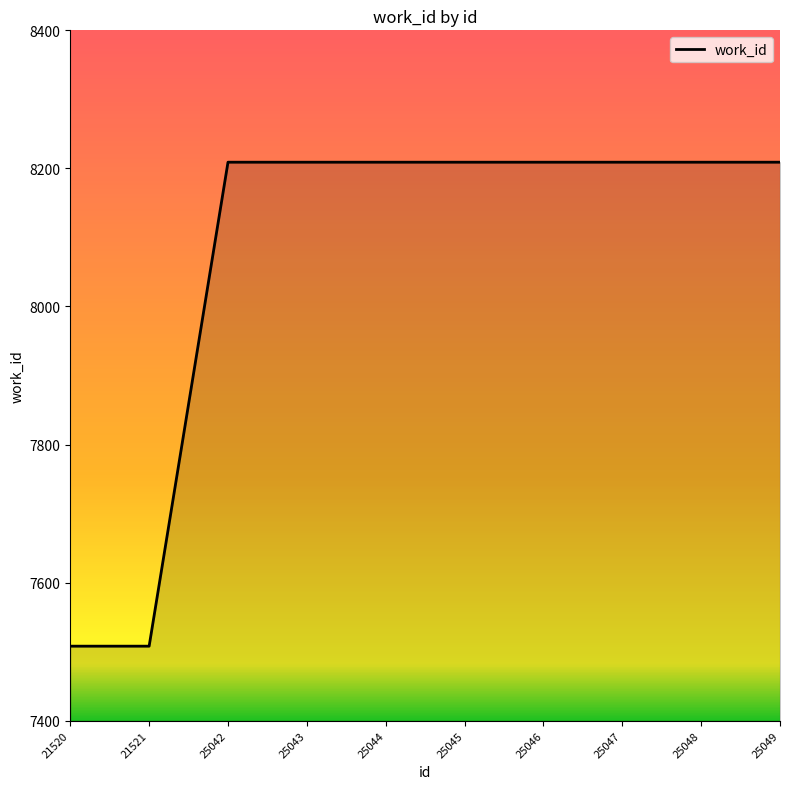

Reading left to right, transcribe all the data shown in this chart.

7508	7508	8209	8209	8209	8209	8209	8209	8209	8209